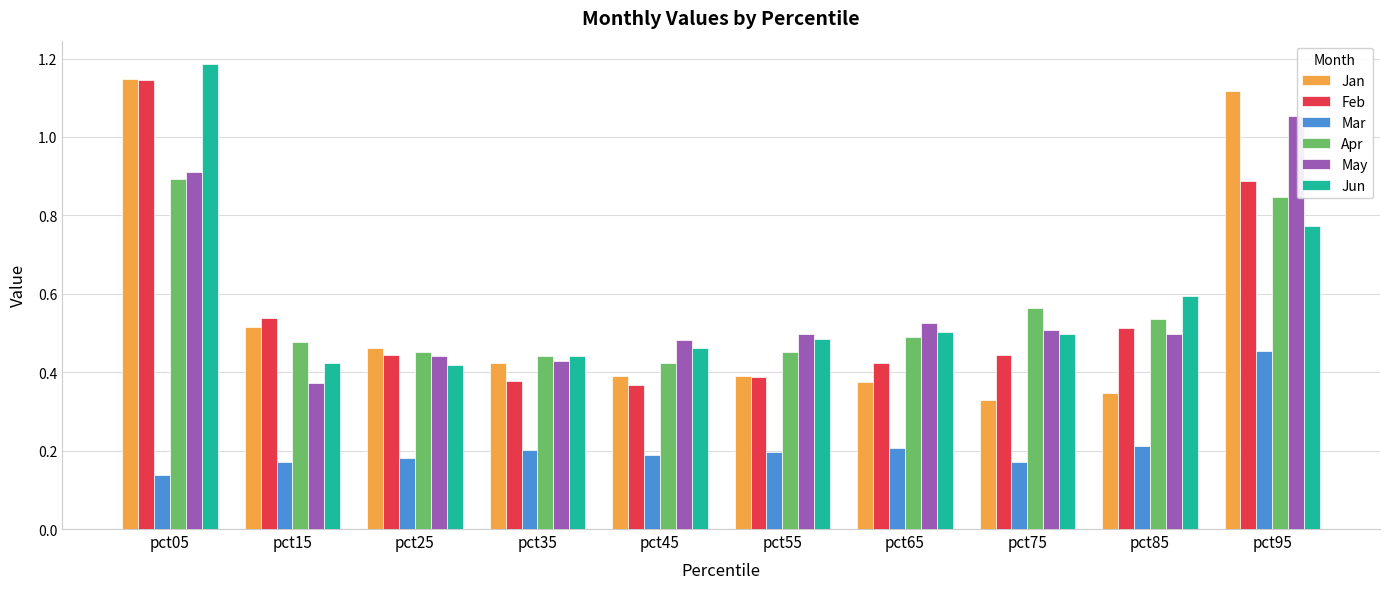

Is it true that May equals 0.5 at pct75?

True